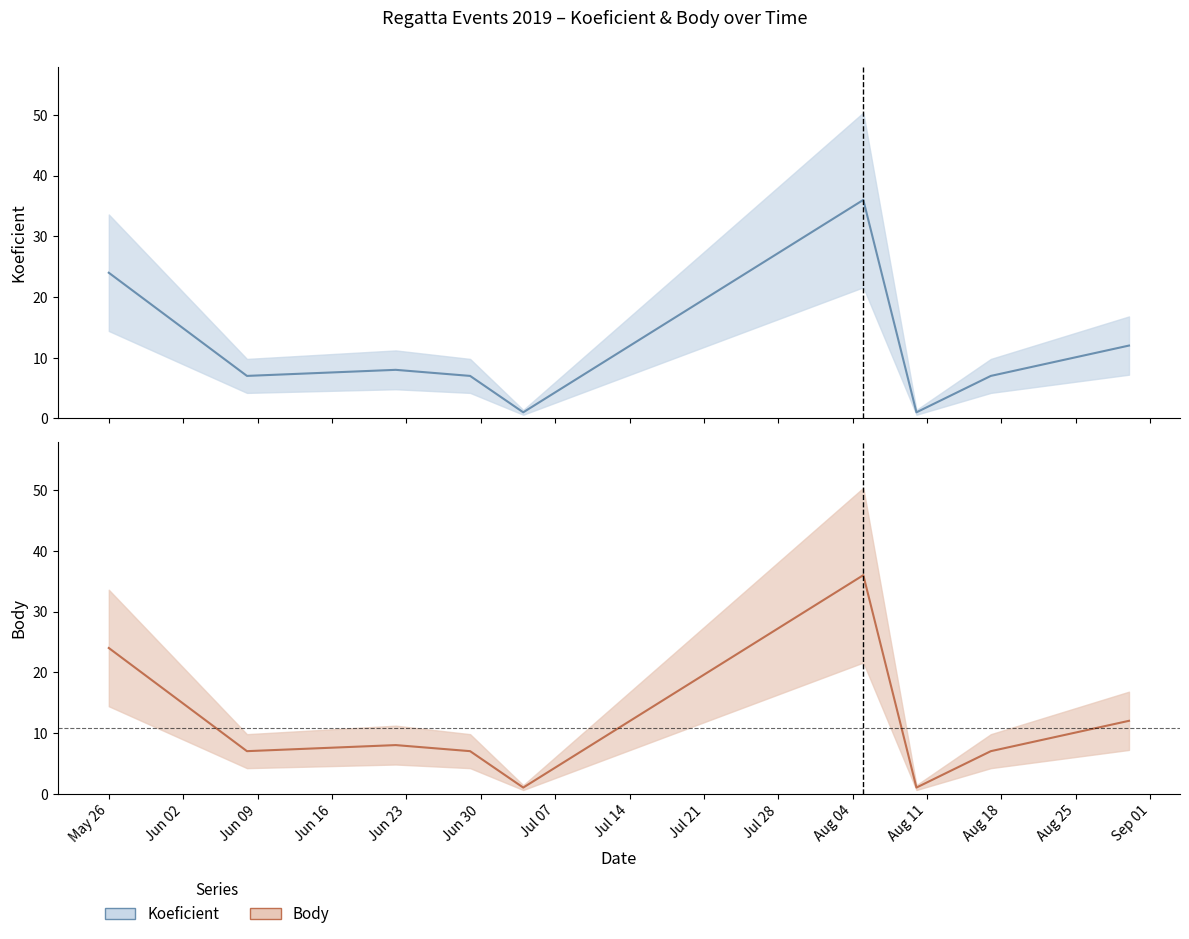

Which has a higher value, 2019-06-29 or 2019-06-08?

2019-06-29